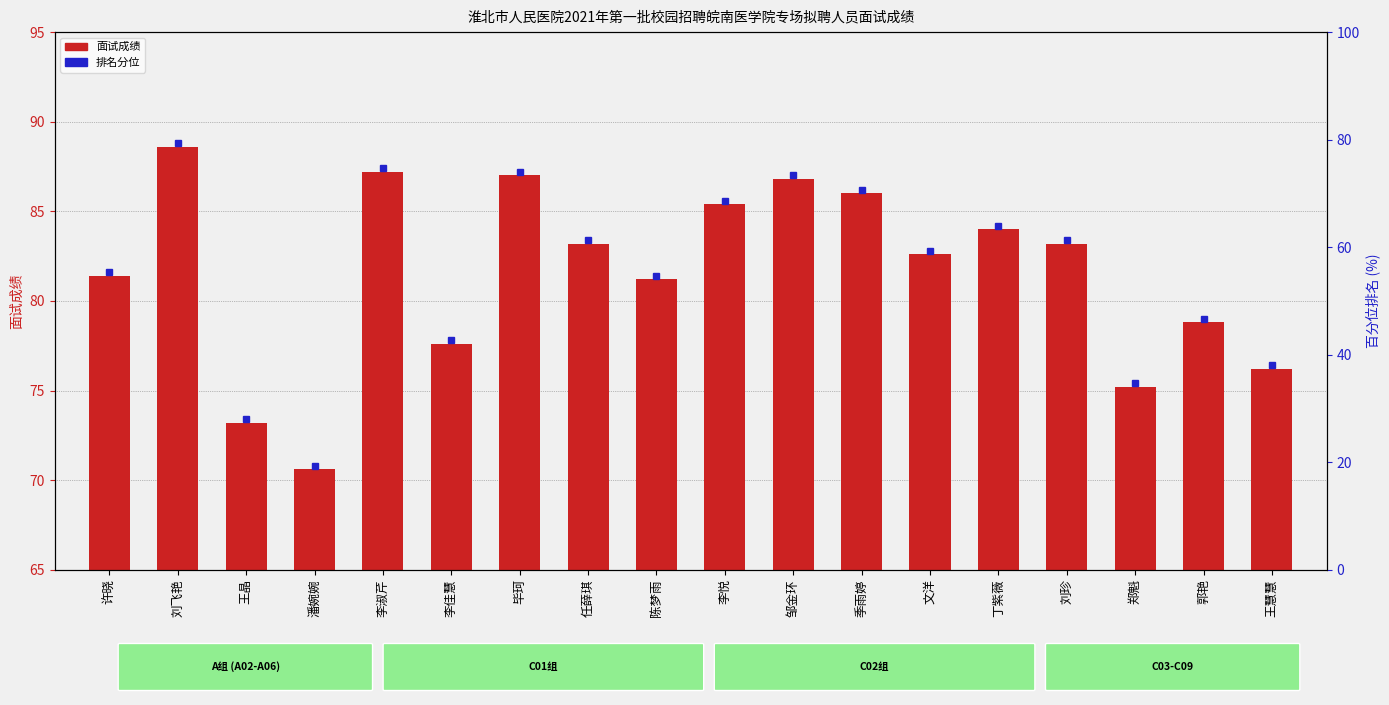

What is the difference between the second highest and minimum values?

16.6